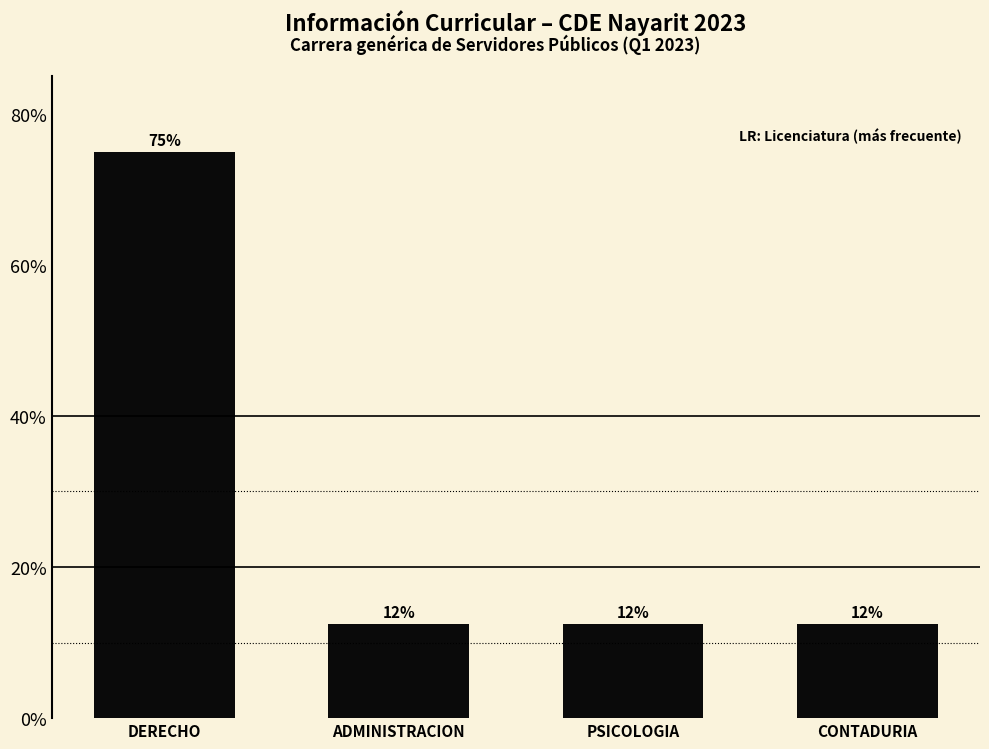

List the labels in order of value, smallest first.

ADMINISTRACION, PSICOLOGIA, CONTADURIA, DERECHO